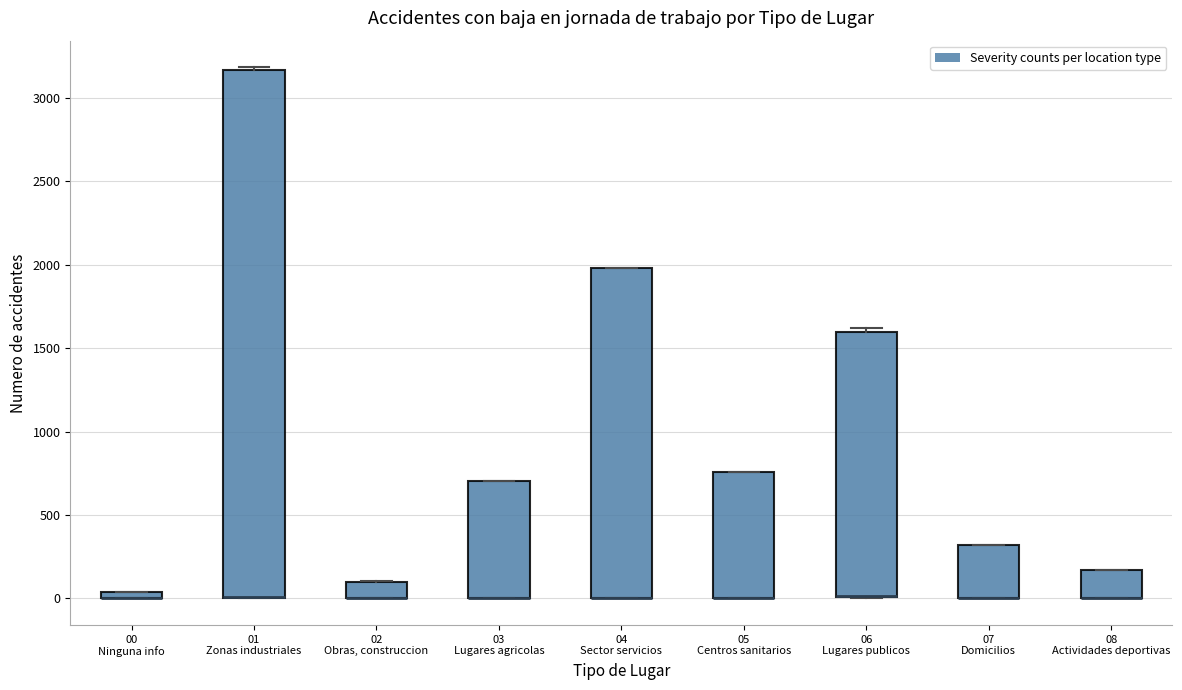

Where is the lower edge of the box for 07 Domicilios on the y-axis? The values are not printed on the chart, so give them approximately, as read against the axis.

0